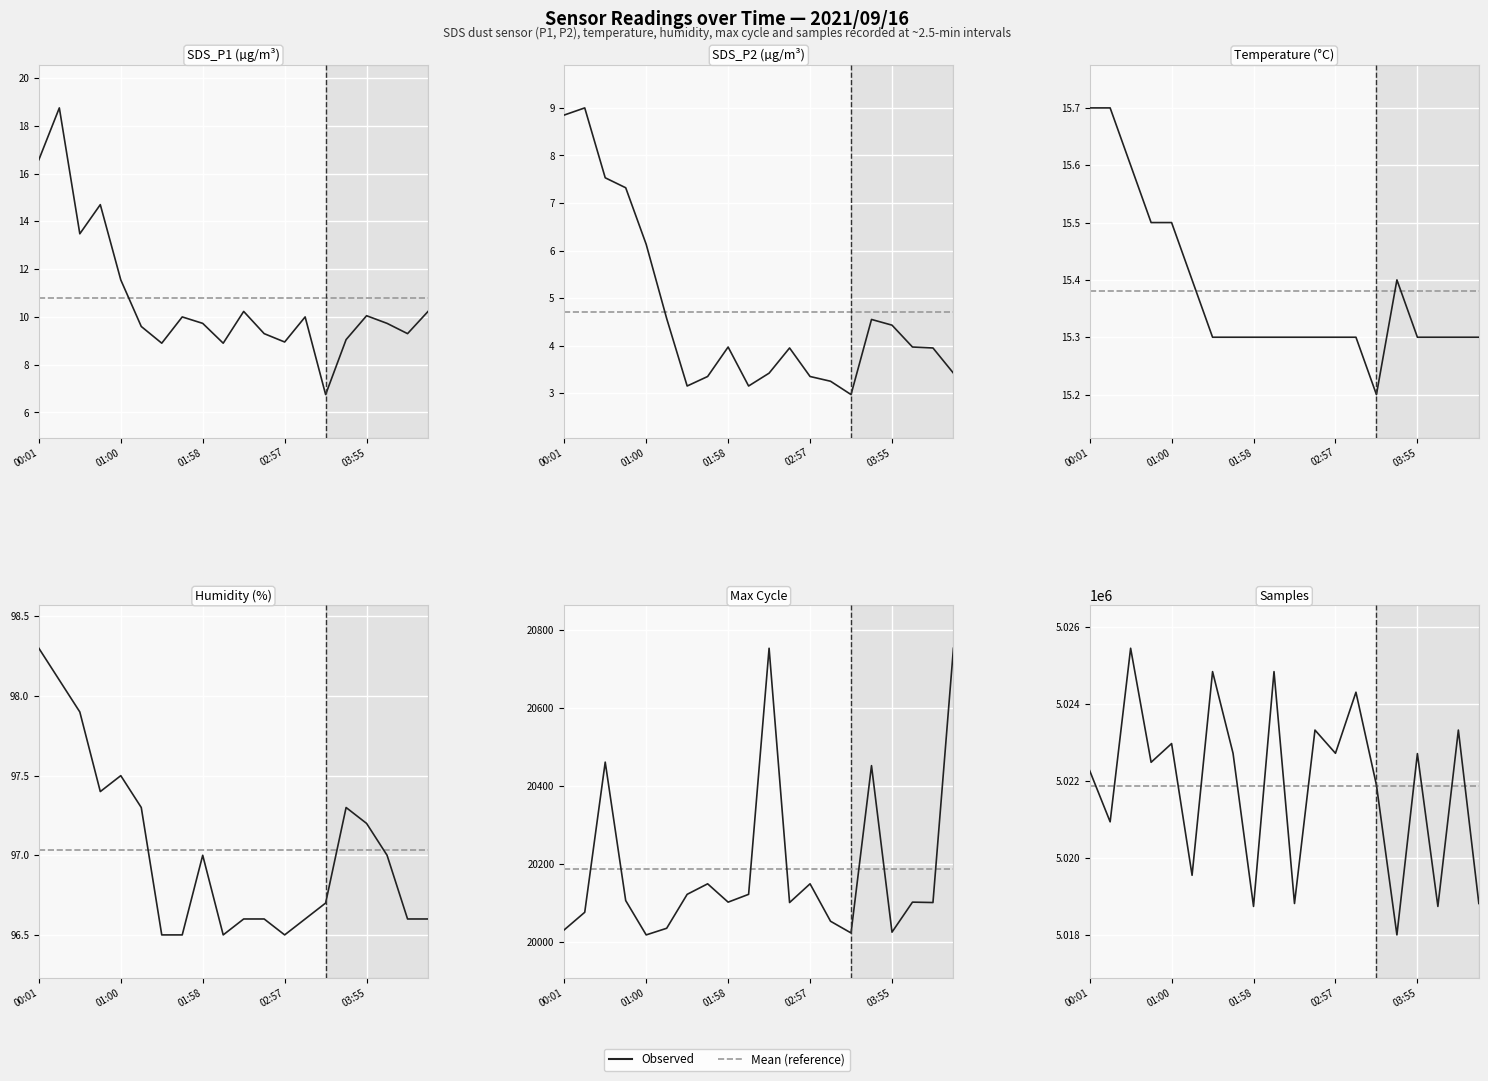

Is it true that Max_cycle equals 20034.0 at 01:14?

True